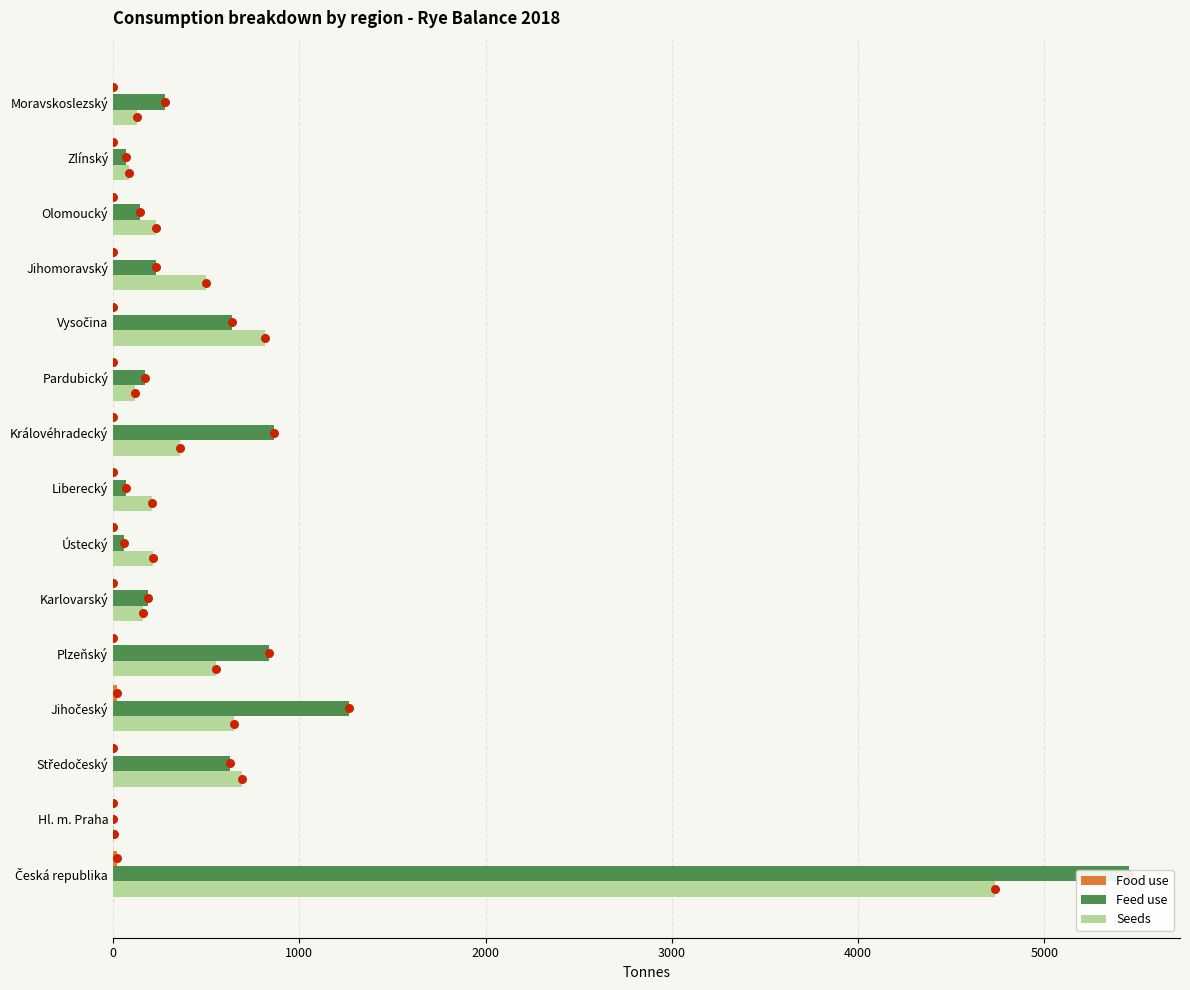

Which series reaches the minimum Y coordinate?

Food use